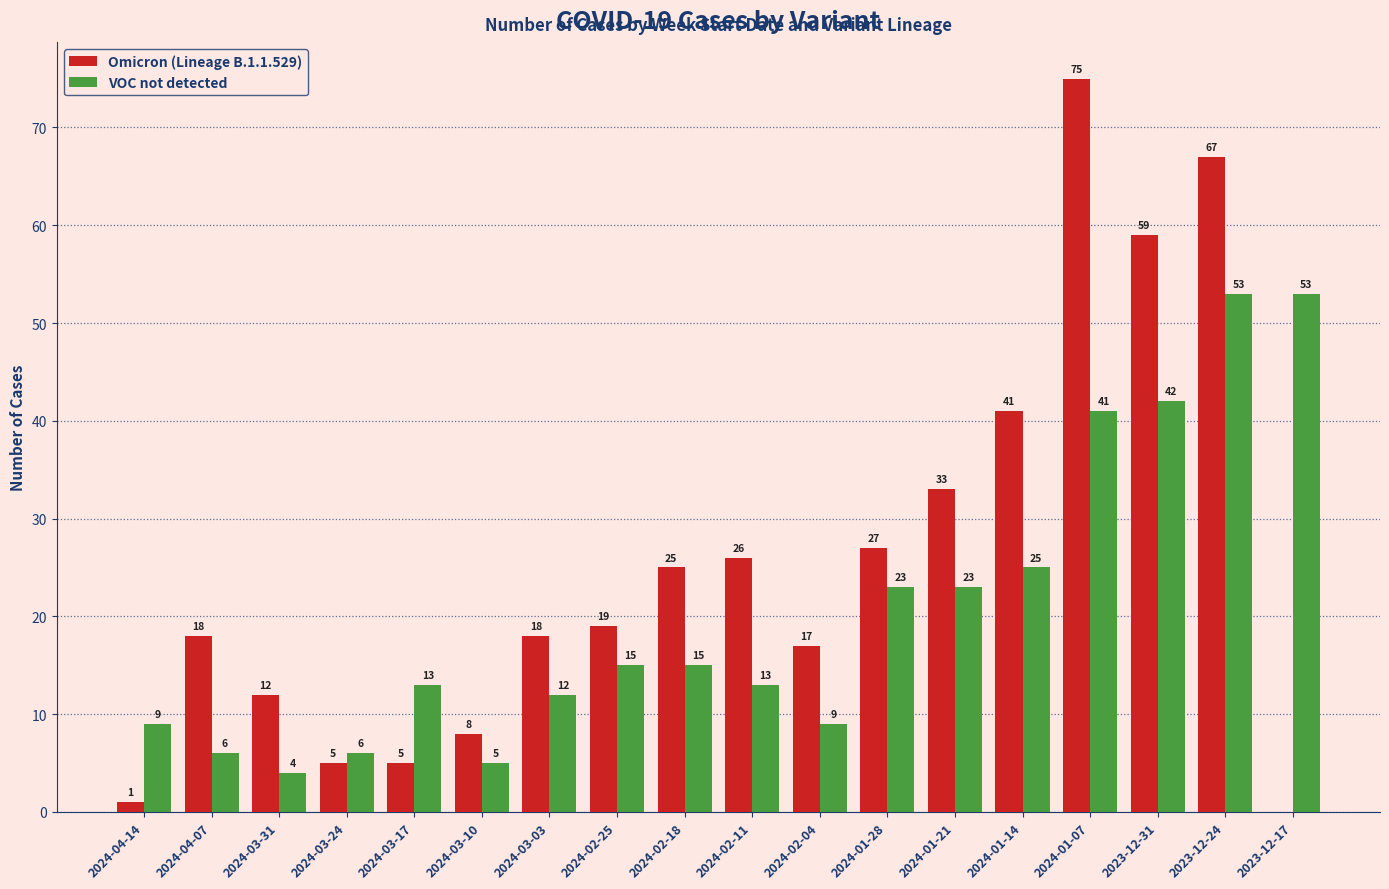

What is the sum of all VOC not detected values?

367